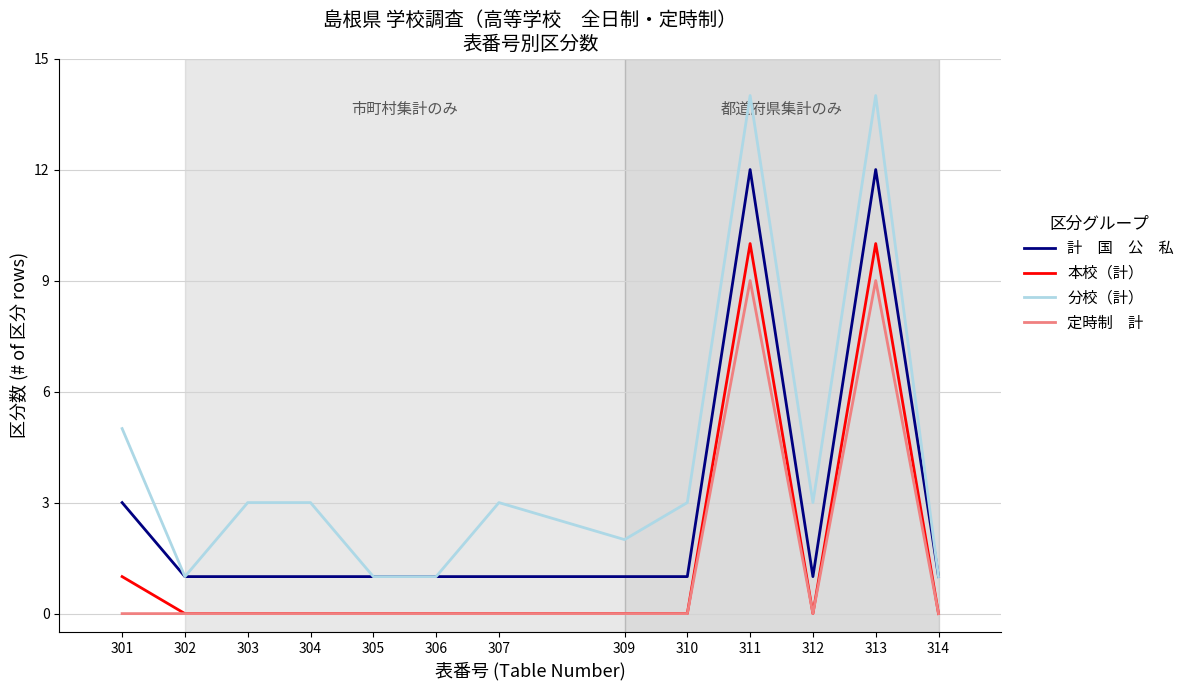

What is the maximum value shown in the chart?

14